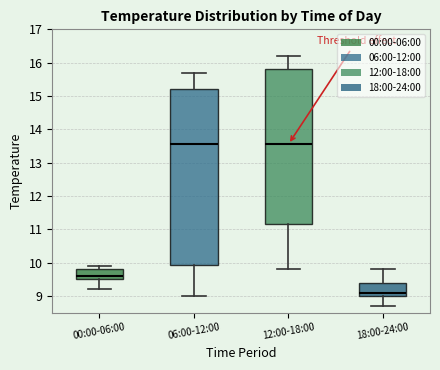

Reading left to right, transcribe this box plot: for each box, give where its median line is, the range the box spans, and where its two whiskers end, as read against the y-axis. The values are not printed on the chart, so give them approximately, as read against the axis.

00:00-06:00: median 9.6, box 9.5 to 9.8, whiskers 9.2 to 9.9
06:00-12:00: median 13.6, box 9.9 to 15.2, whiskers 9.0 to 15.7
12:00-18:00: median 13.6, box 11.2 to 15.8, whiskers 9.8 to 16.2
18:00-24:00: median 9.1, box 9.0 to 9.4, whiskers 8.7 to 9.8